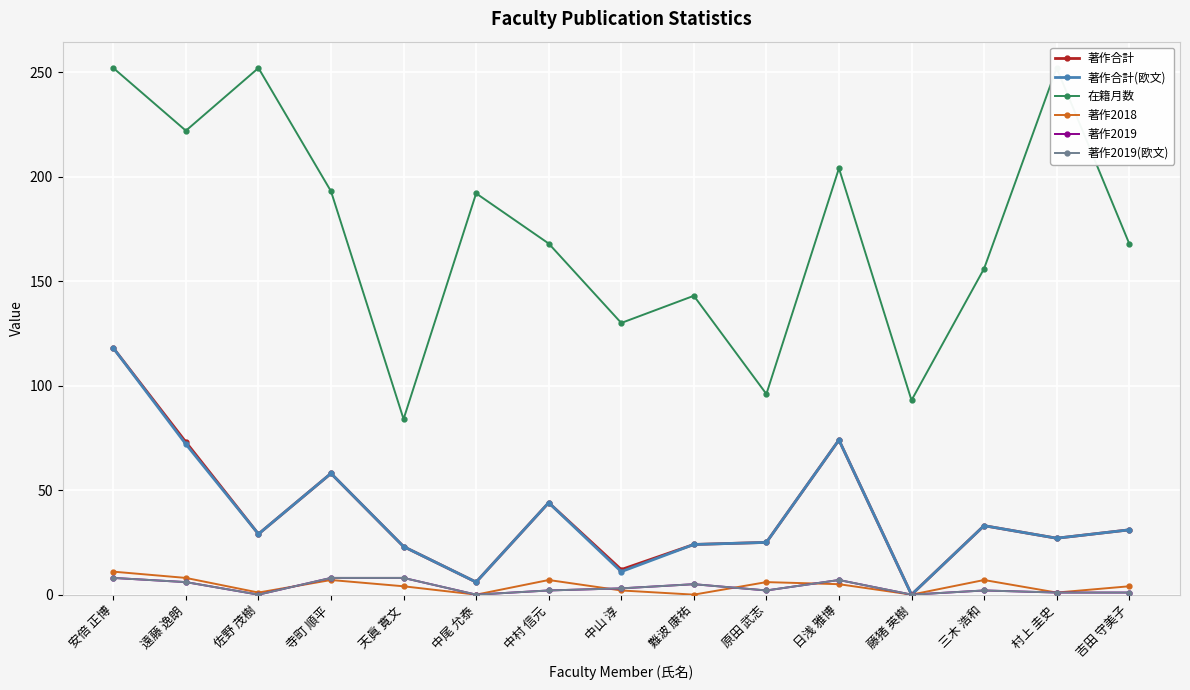

Reading left to right, list all the values displayed in this chart.

著作合計: 118	73	29	58	23	6	44	12	24	25	74	0	33	27	31
著作合計(欧文): 118	72	29	58	23	6	44	11	24	25	74	0	33	27	31
在籍月数: 252	222	252	193	84	192	168	130	143	96	204	93	156	252	168
著作2018: 11	8	1	7	4	0	7	2	0	6	5	0	7	1	4
著作2019: 8	6	0	8	8	0	2	3	5	2	7	0	2	1	1
著作2019(欧文): 8	6	0	8	8	0	2	3	5	2	7	0	2	1	1